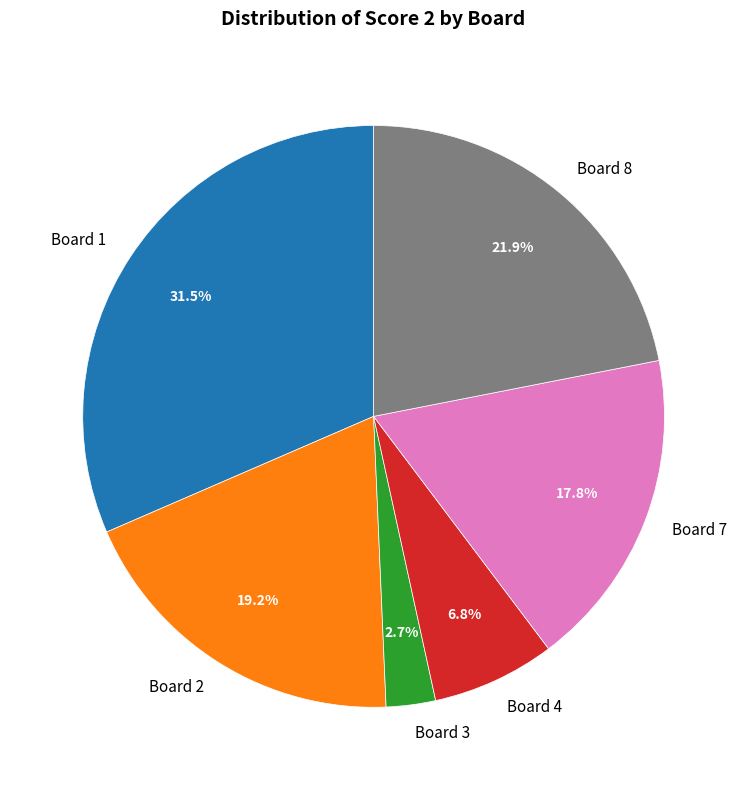

Which category has the smallest portion of the pie?

Board 3